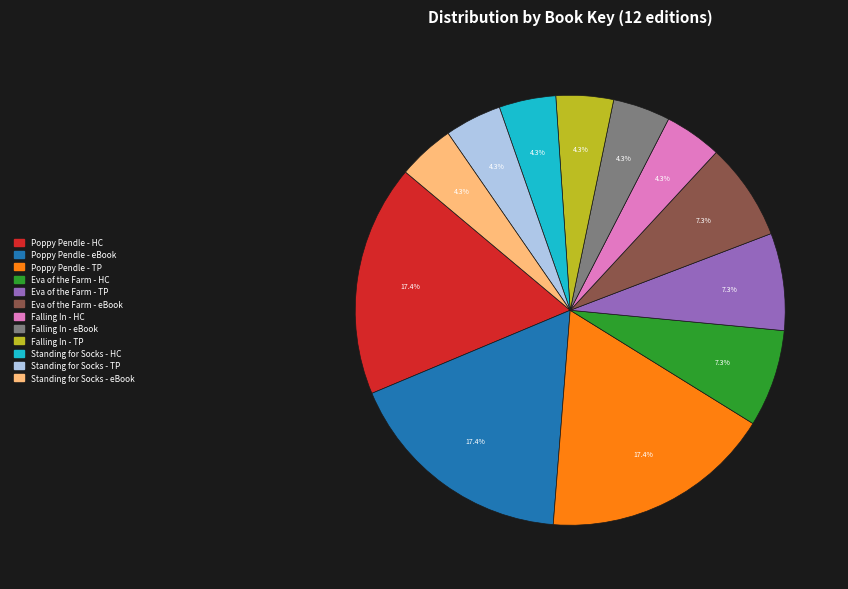

Count the number of slices in the pie.

12